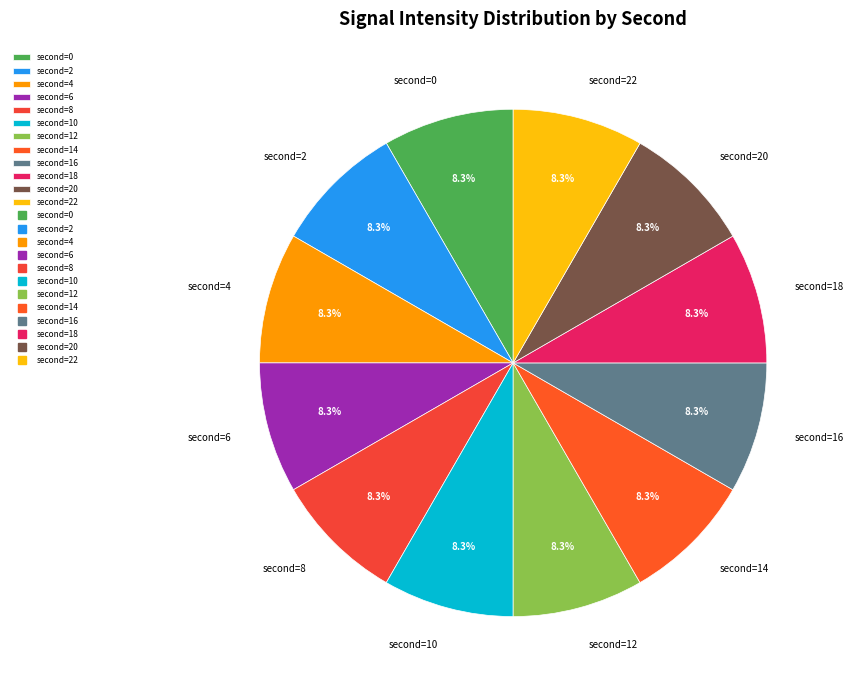

Does any single category account for the majority?

No